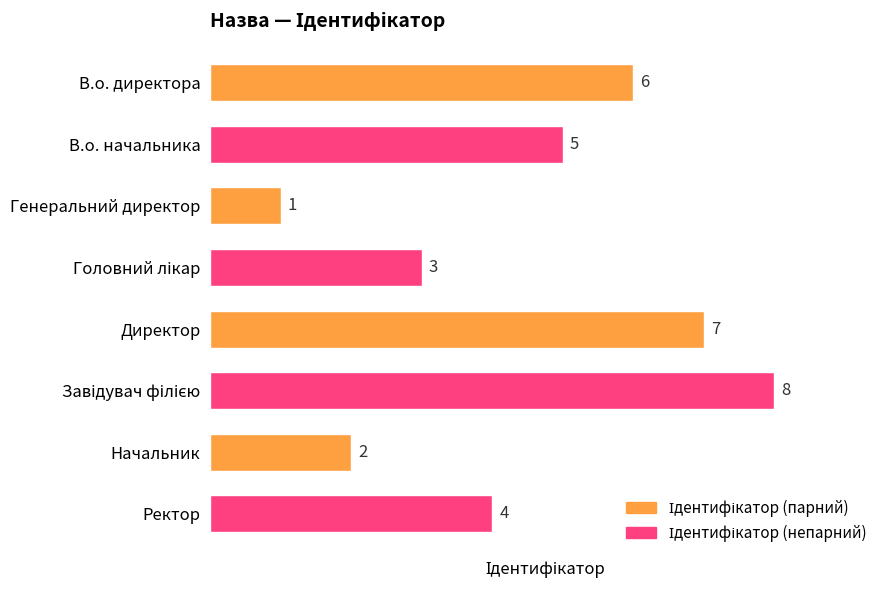

What is the change in value from Генеральний директор to Директор?

+6